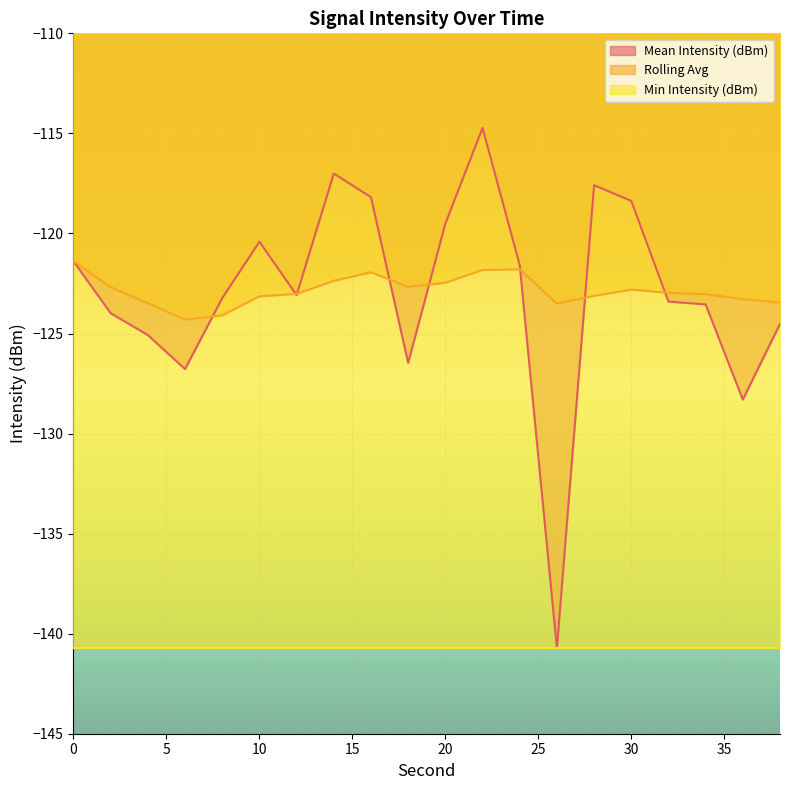

Reading left to right, list all the values displayed in this chart.

Mean Intensity (dBm): 0=-121.4	2=-124.0	4=-125.1	6=-126.8	8=-123.2	10=-120.4	12=-123.1	14=-117.0	16=-118.2	18=-126.5	20=-119.5	22=-114.7	24=-121.6	26=-140.7	28=-117.6	30=-118.4	32=-123.4	34=-123.5	36=-128.3	38=-124.5
Rolling Avg: 0=-121.4	2=-122.7	4=-123.5	6=-124.3	8=-124.1	10=-123.1	12=-123.0	14=-122.4	16=-121.9	18=-122.7	20=-122.5	22=-121.8	24=-121.8	26=-123.5	28=-123.1	30=-122.8	32=-123.0	34=-123.0	36=-123.3	38=-123.5